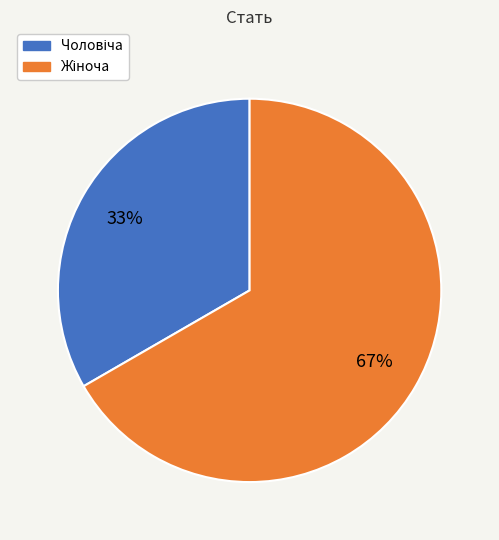

To the nearest percent, what is the average slice percentage?

50%